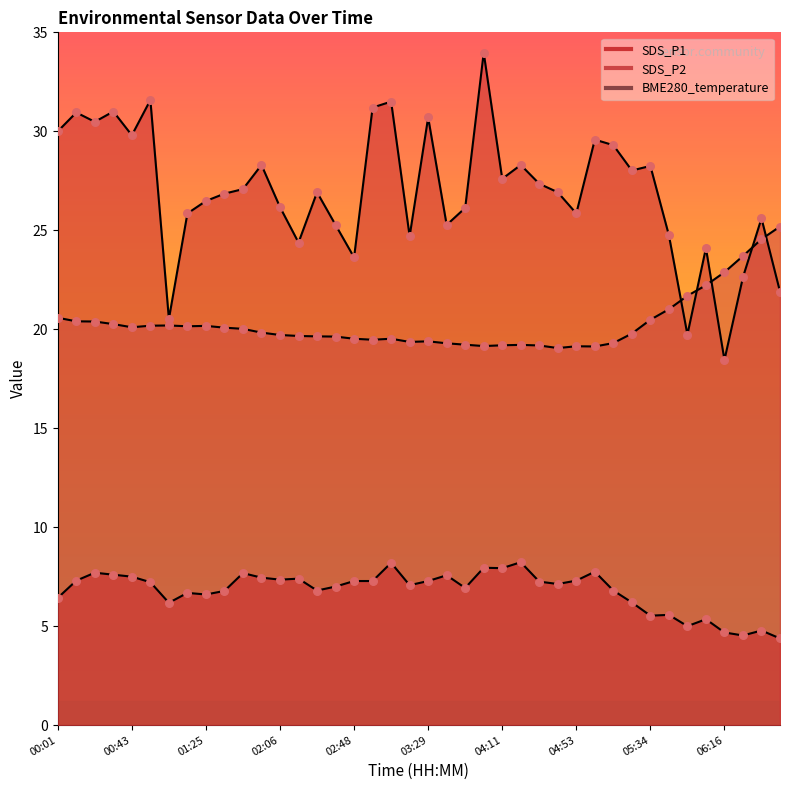

What is the total value across all series at 04:01?

61.1